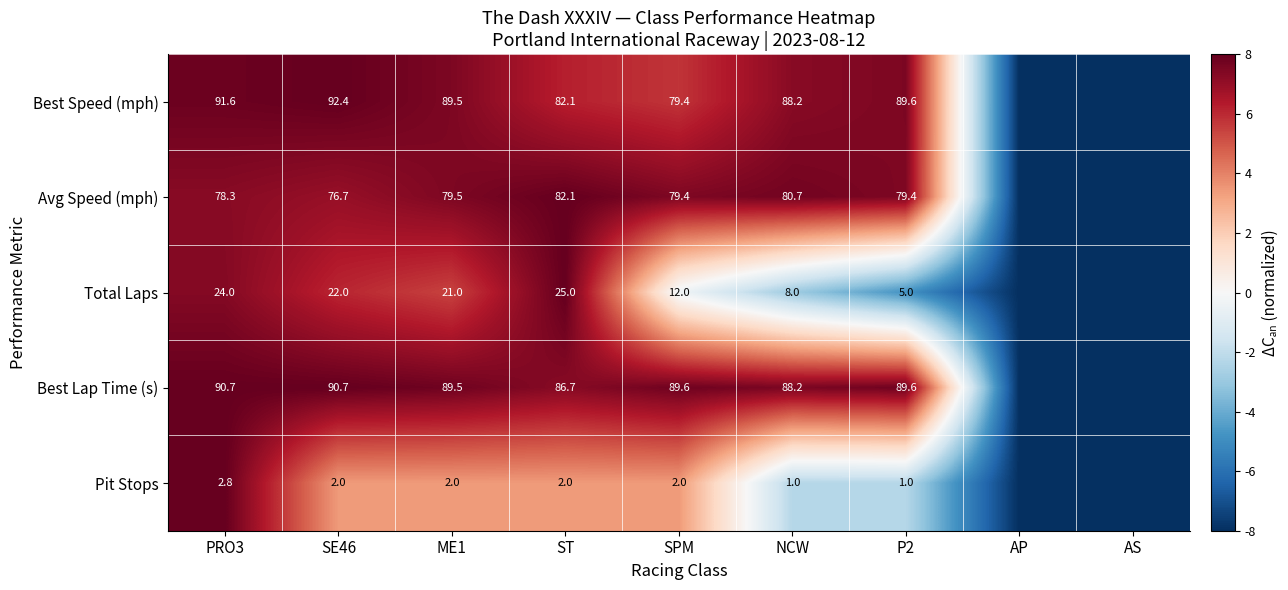

At which category is the sum across all series the highest?

PRO3